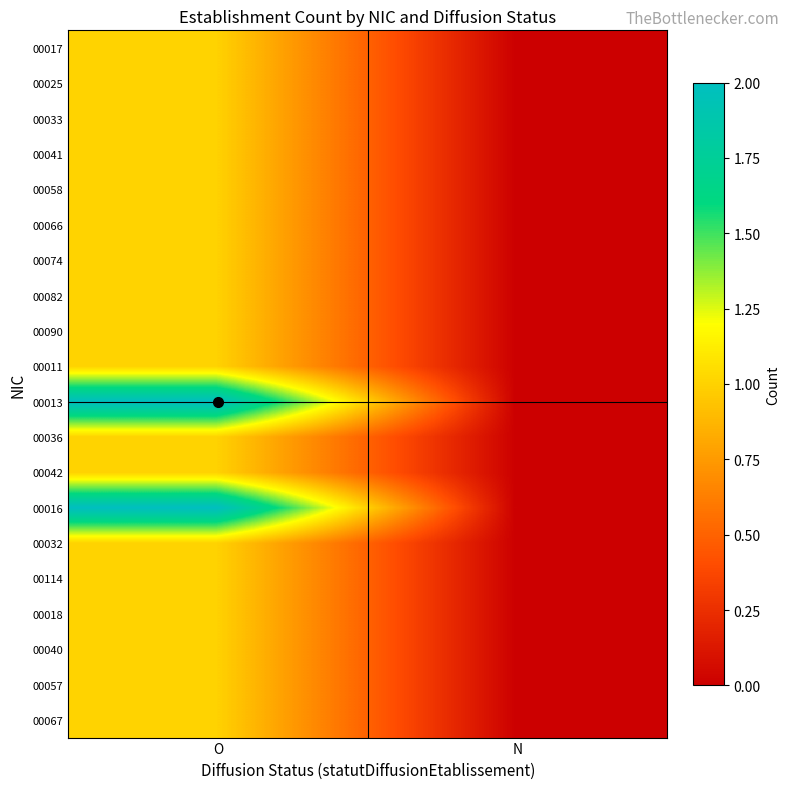

Which category has the highest value across all series?

O